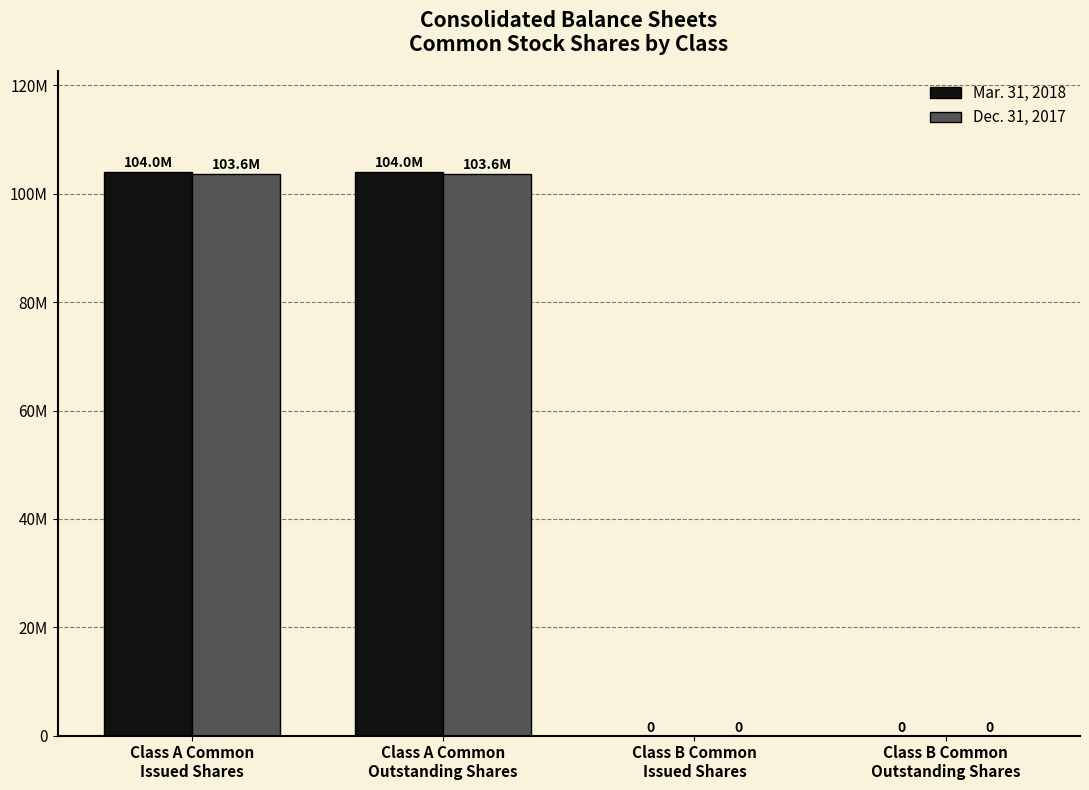

Rank the series by their average value, from highest to lowest.

Mar. 31, 2018, Dec. 31, 2017